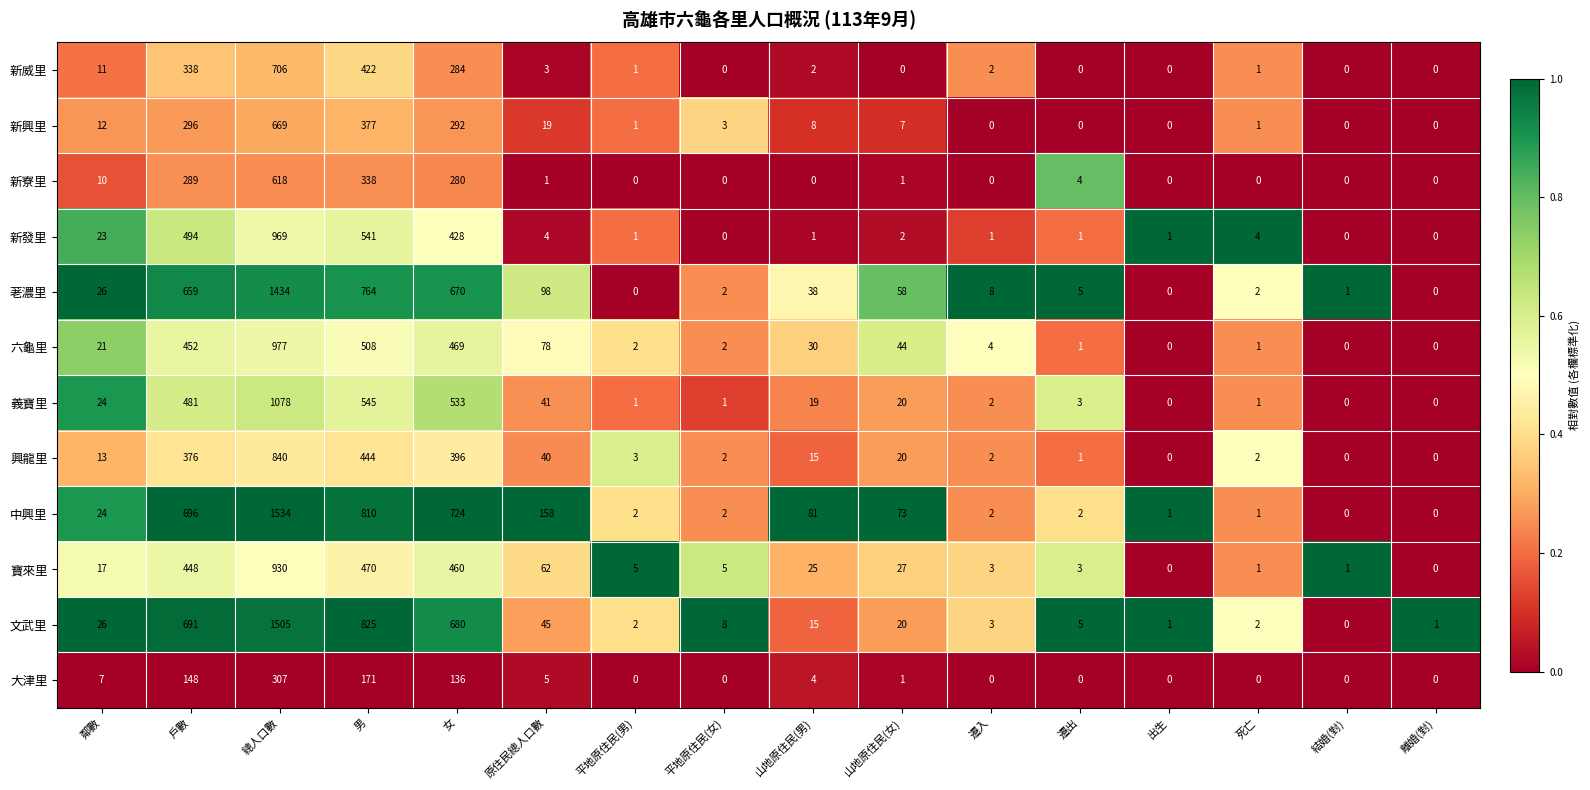

At how many categories does at least one series exceed 0?

16